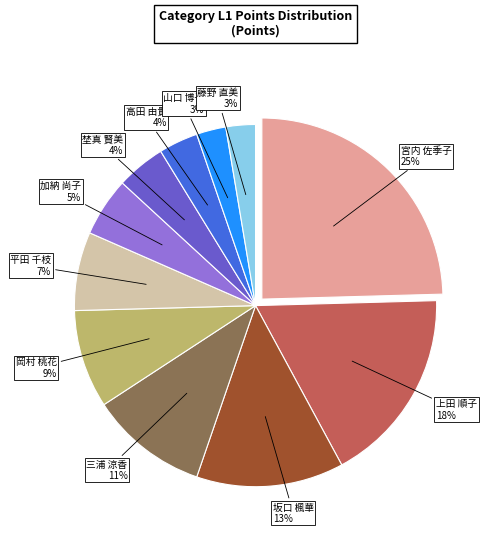

Is there a majority slice in this chart?

No